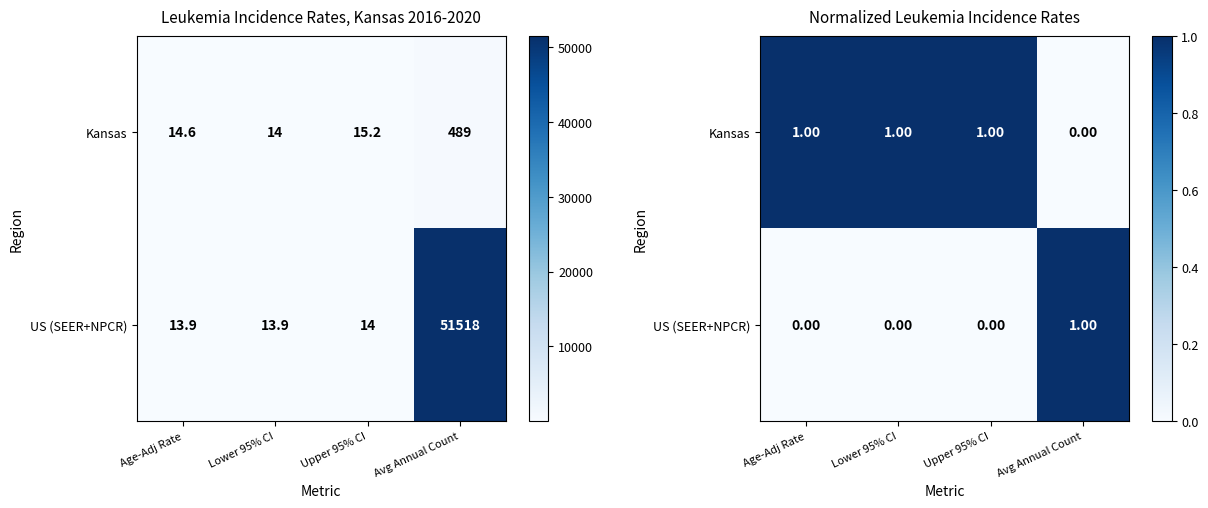

What is the difference between the maximum and second lowest values in the US (SEER+NPCR) series?

1